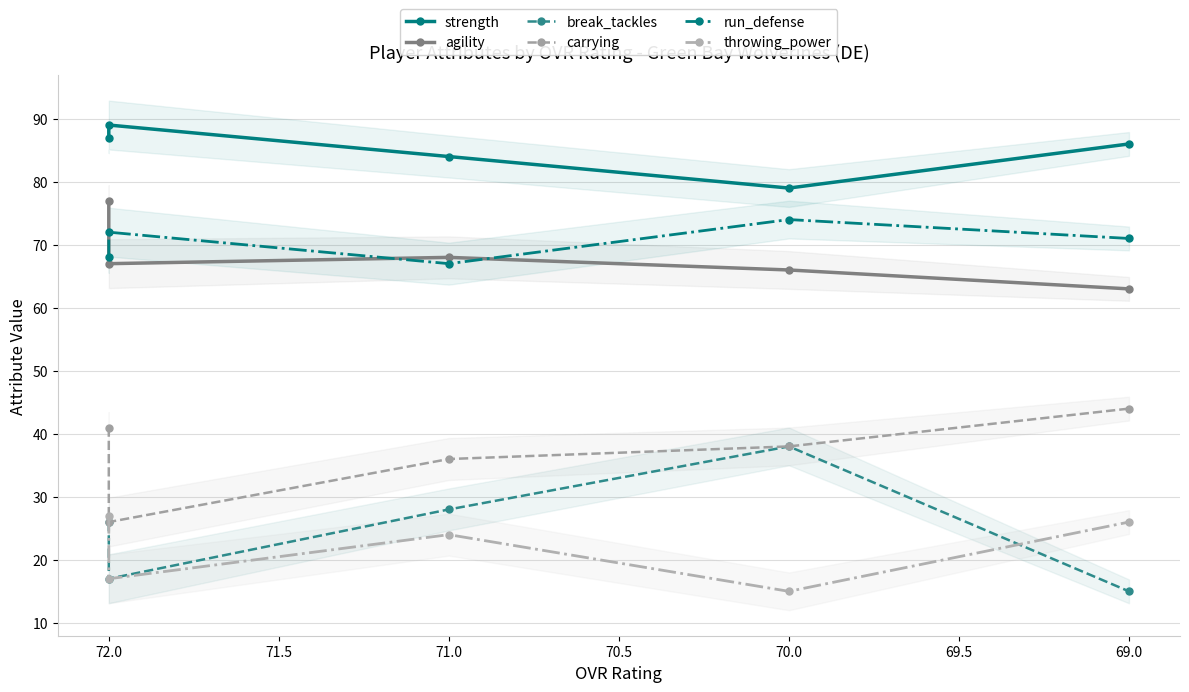

How many lines are shown in the chart?

6